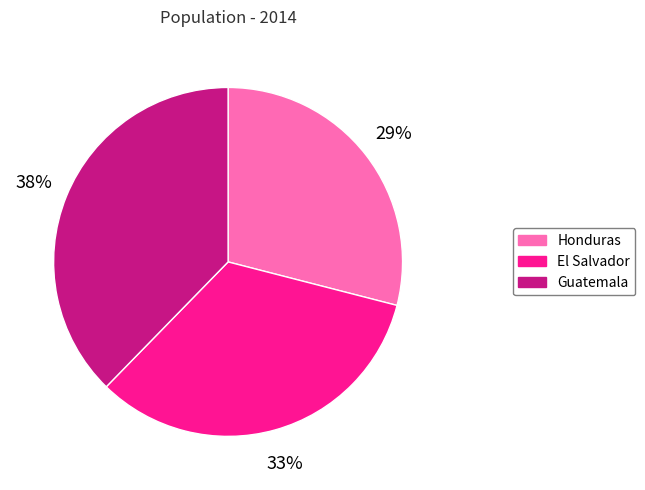

Does any single category account for the majority?

No